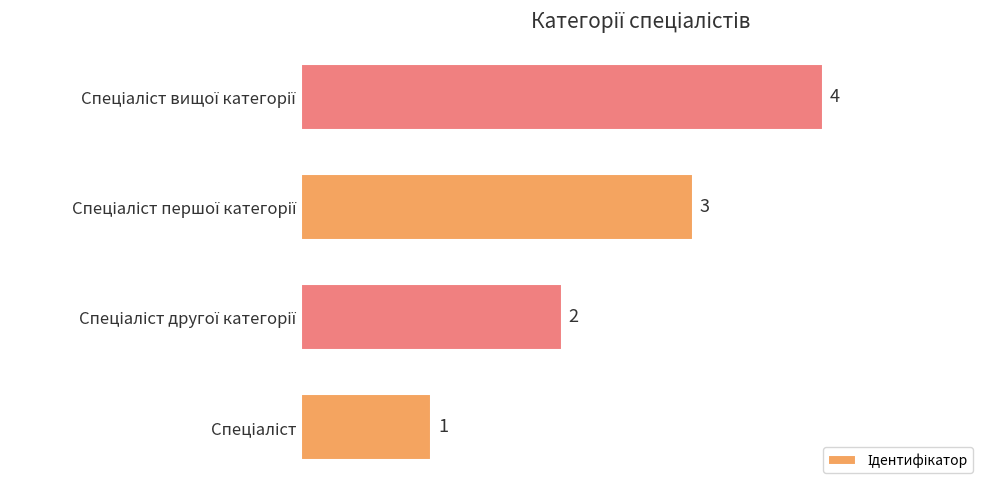

Count the values in the range 2 to 4.

3